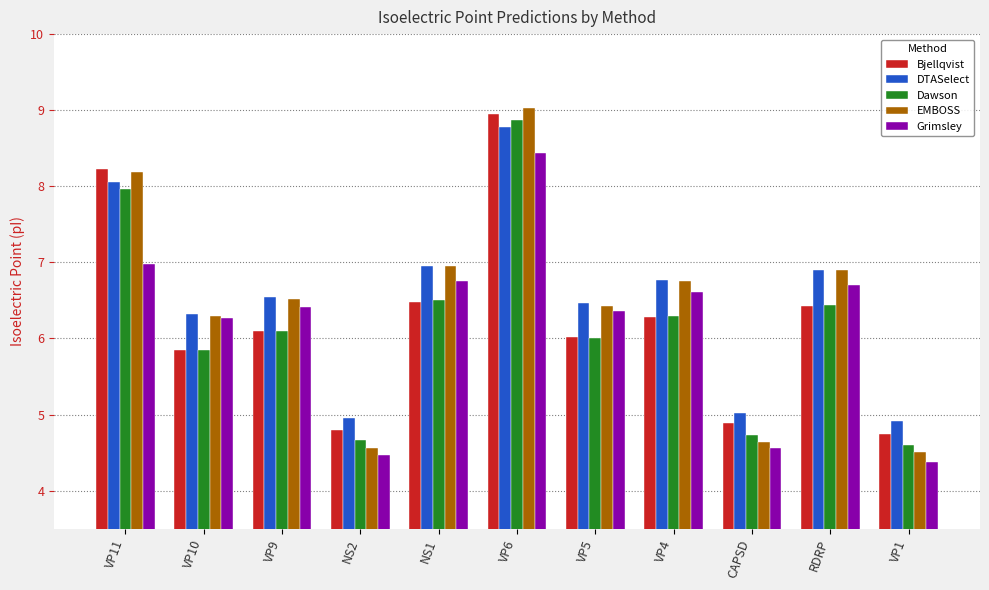

What are all the series names shown in the legend?

Bjellqvist, DTASelect, Dawson, EMBOSS, Grimsley